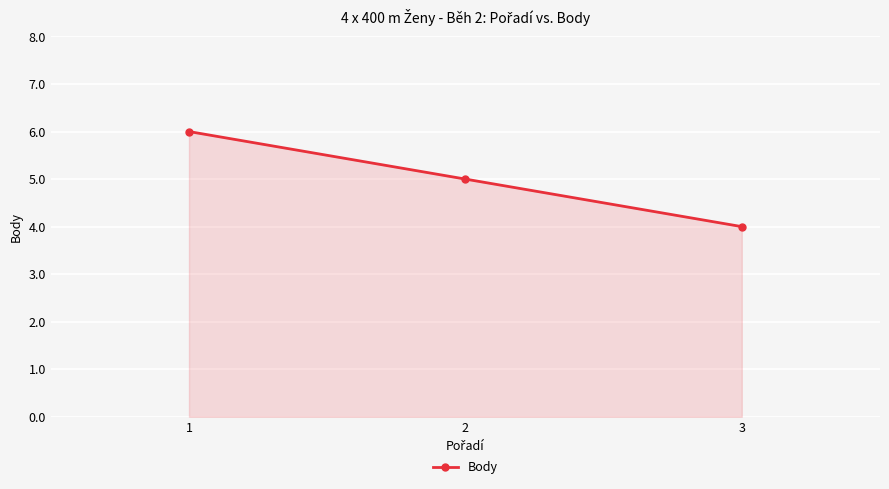

How many lines are shown in the chart?

1